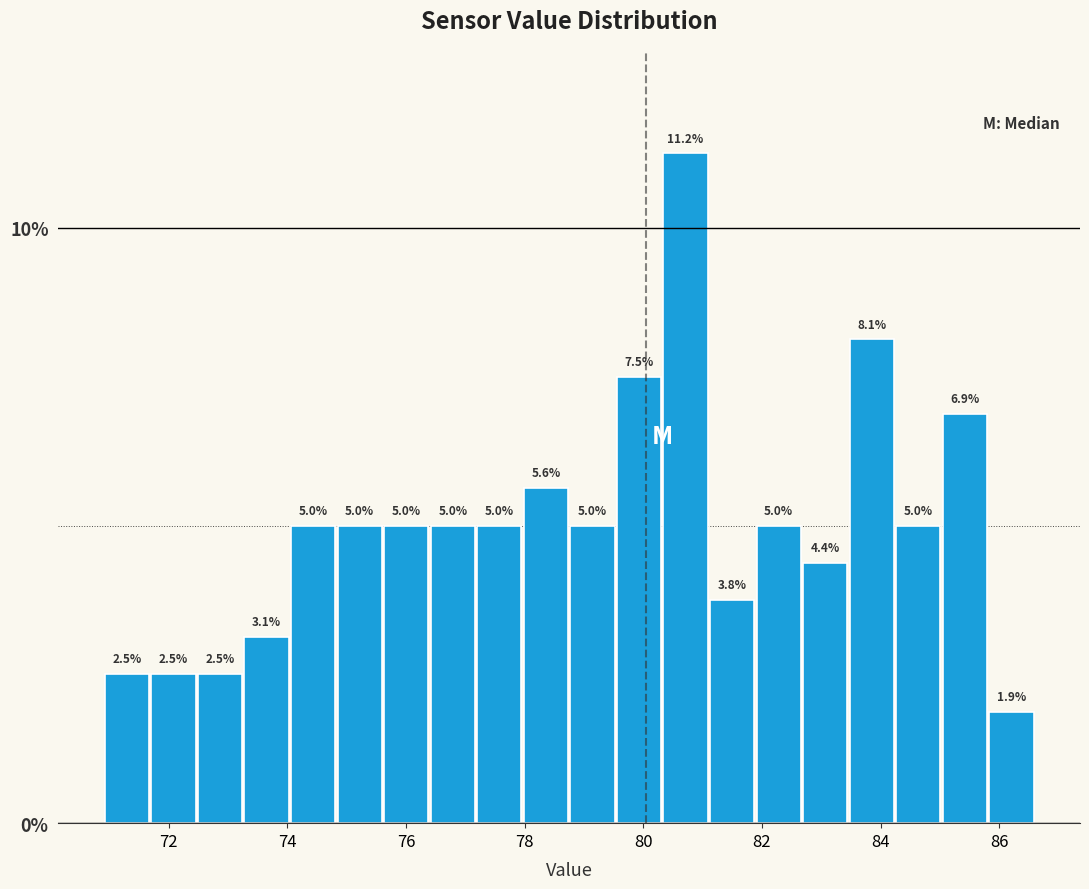

Around what value on the x-axis is the tallest bar? Give the approximate position of its centre, as read against the axis.

80.8